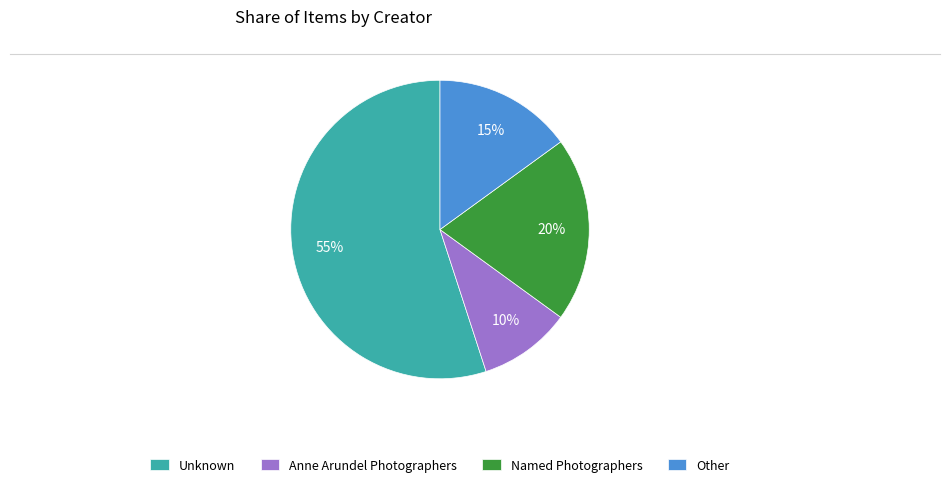

To the nearest percent, what is the difference between the largest and smallest slice percentages?

45%